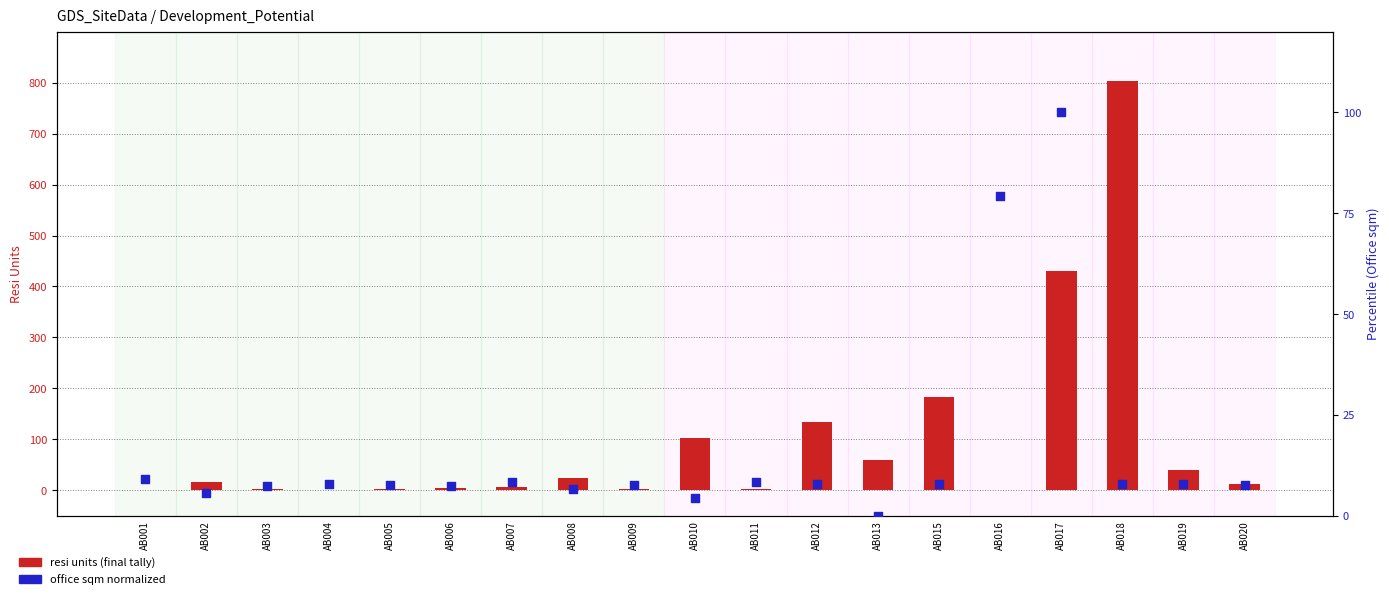

Is the value of office sq m normalized (0-100) at AB009 greater than the value of resi units (final tally) at AB016?

Yes